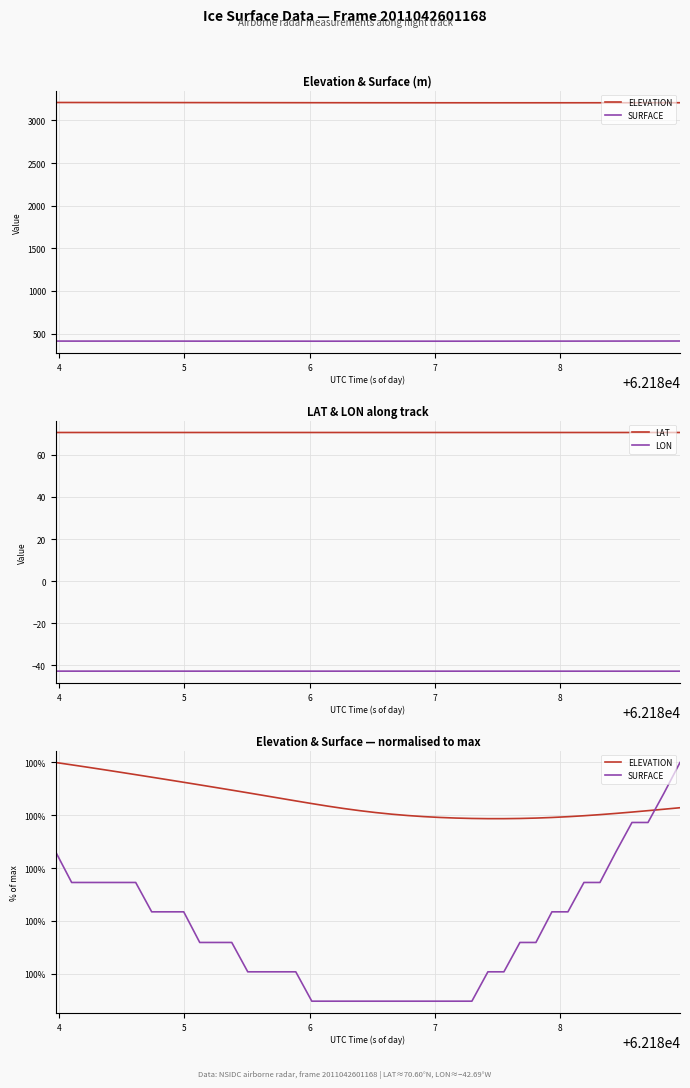

True or false: LON and SURFACE cross at least once.

False